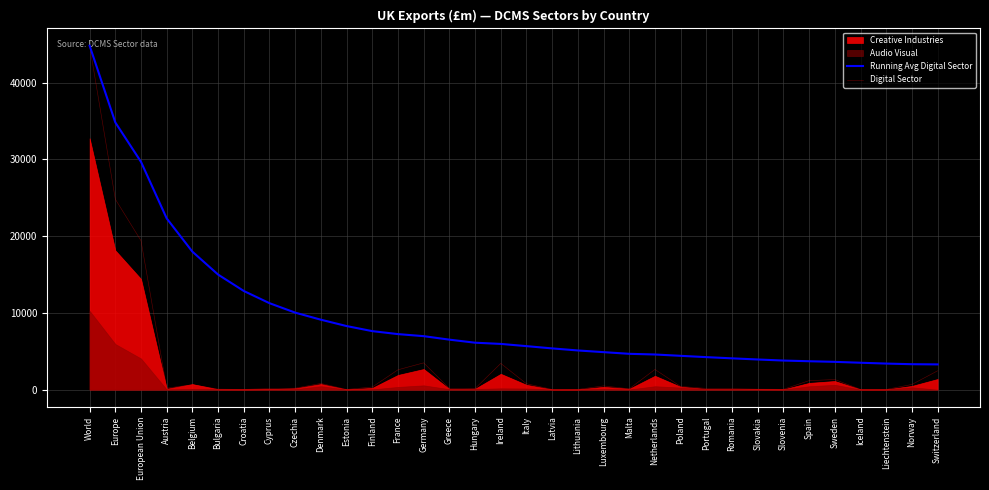

What is the maximum value shown in the chart?

44829.2